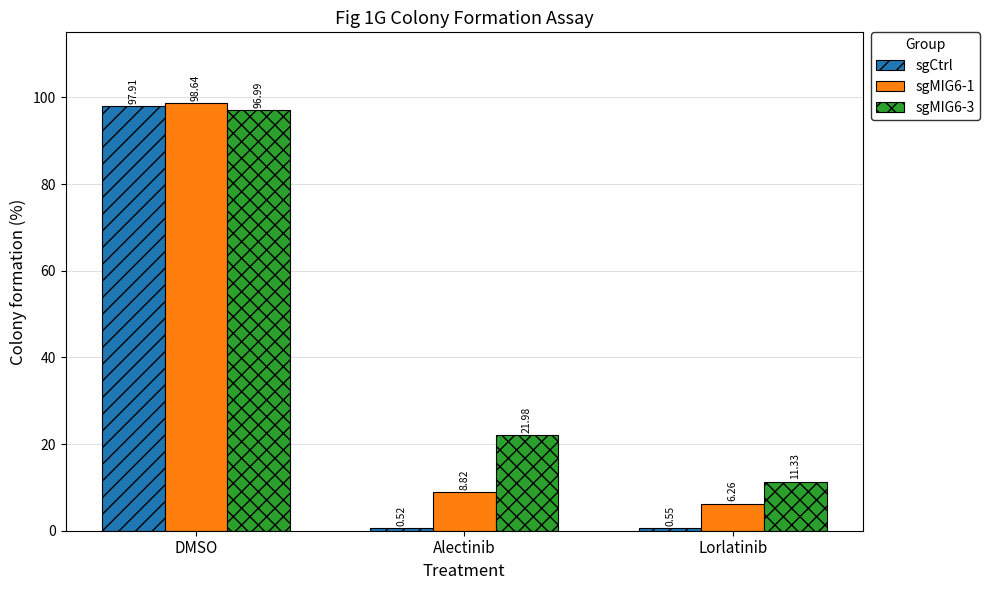

At which label does sgMIG6-3 first exceed 21?

DMSO